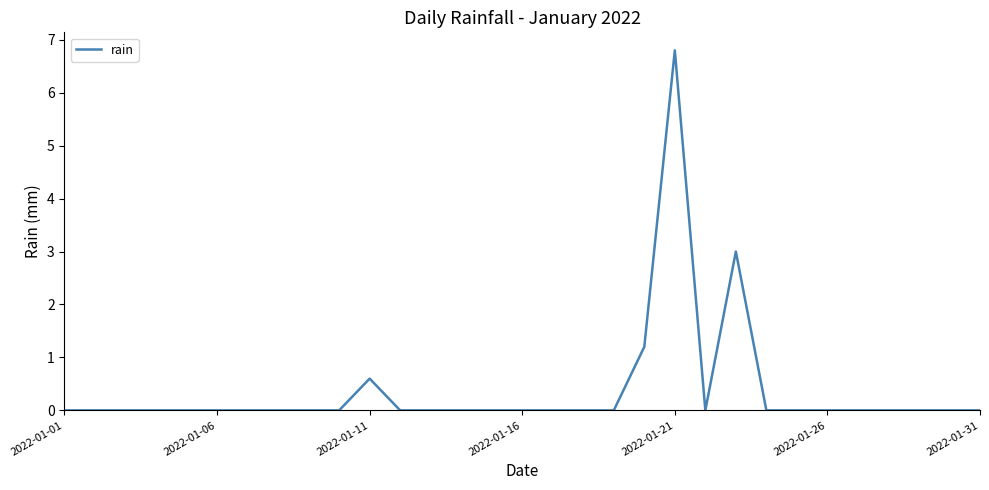

What is the greatest value displayed?

6.8